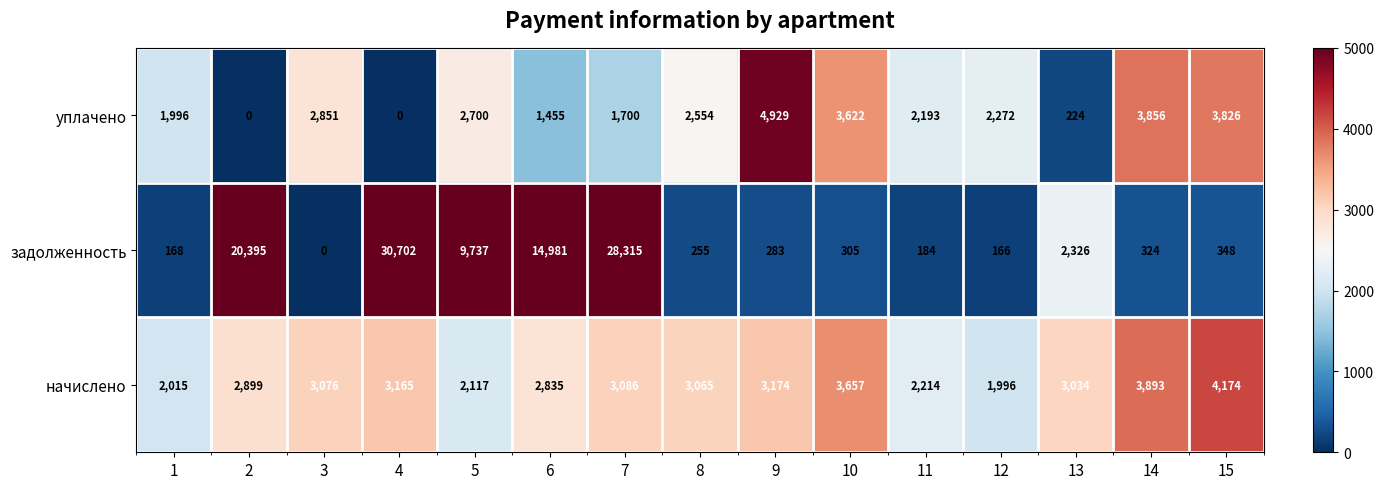

Which category has the highest value in the начислено series?

15